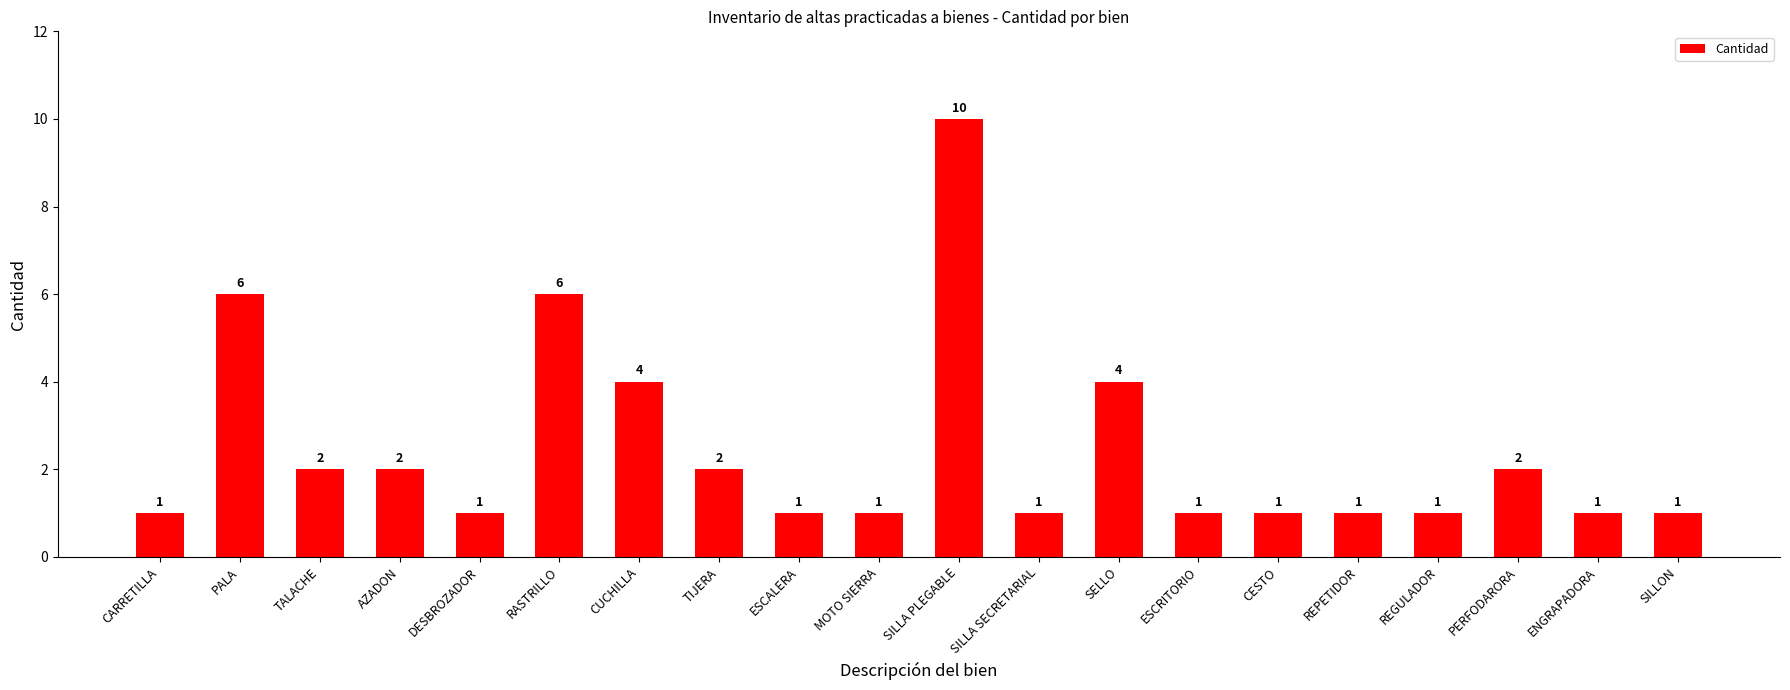

What is the label of the 8th bar from the left?

TIJERA